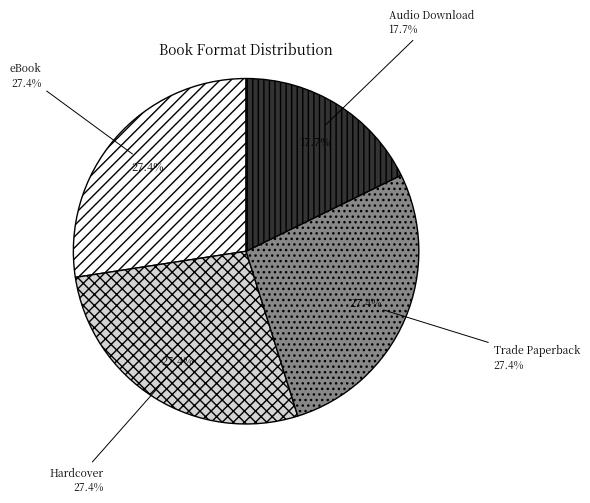

True or false: eBook accounts for 27% of the total.

True